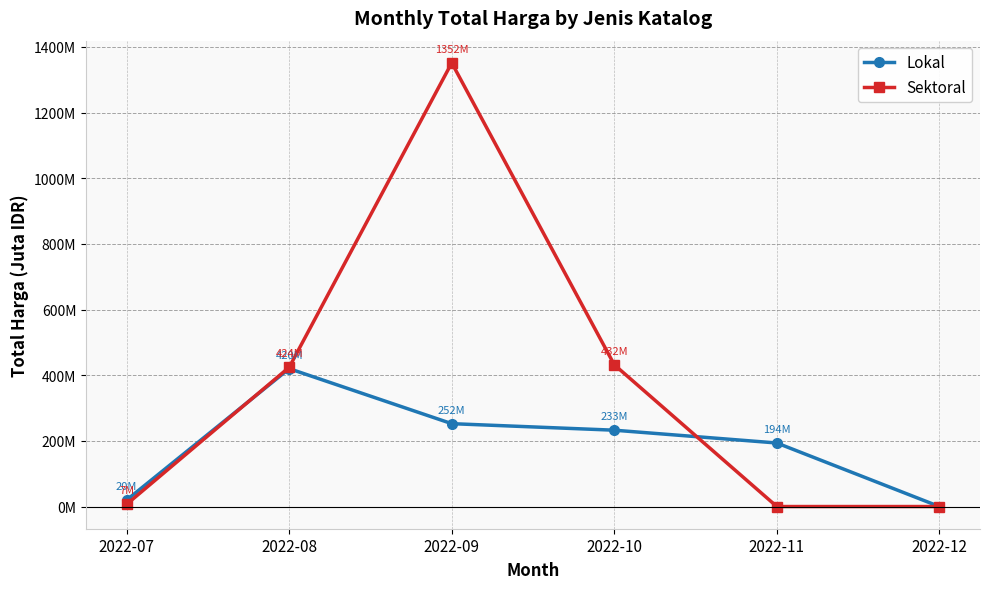

Rank the categories by Sektoral value from lowest to highest.

2022-11, 2022-12, 2022-07, 2022-08, 2022-10, 2022-09